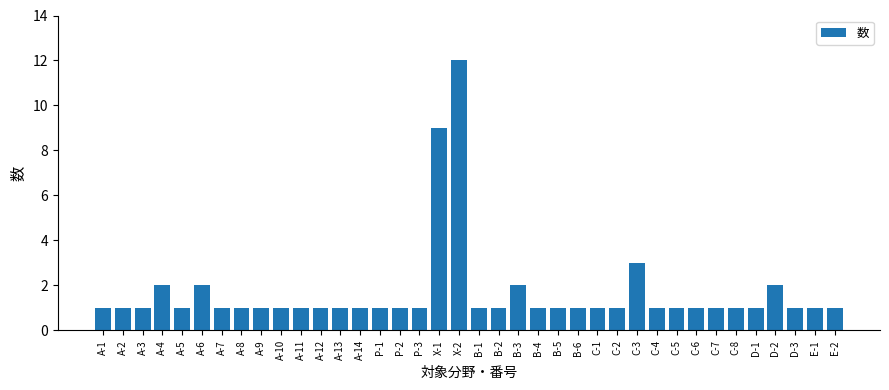

What is the difference between the second highest and second lowest values?

8